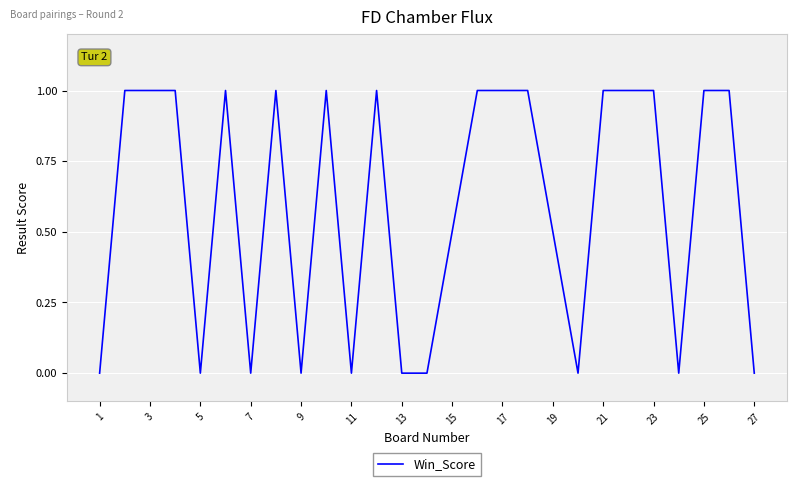

What is the difference between the maximum and minimum values?

1.0